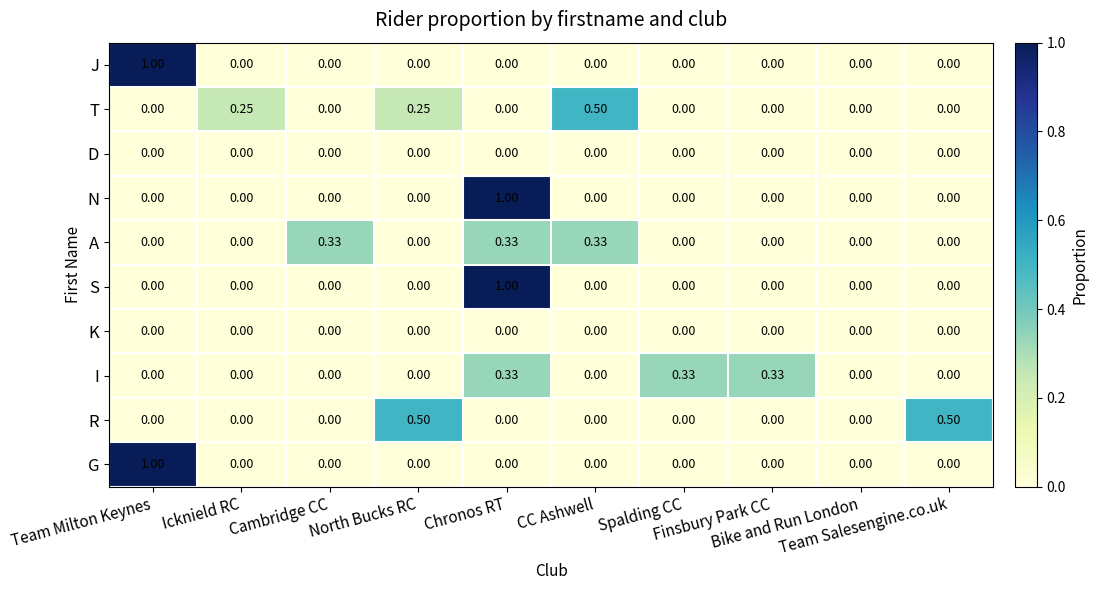

How many values in the G series exceed 0?

1